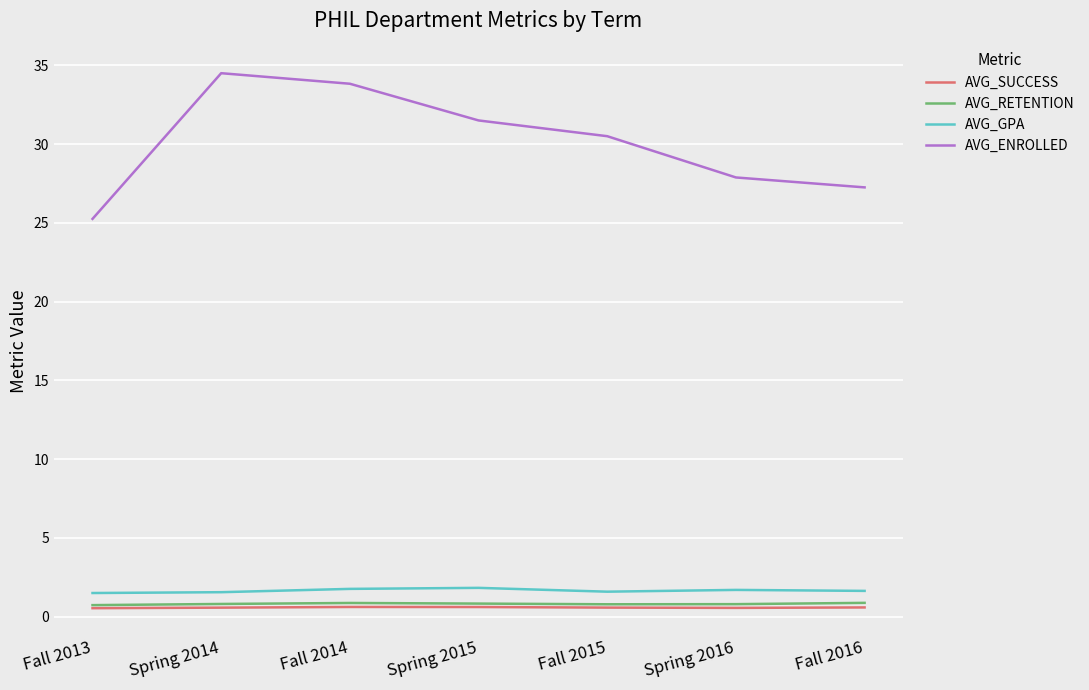

What is the greatest value displayed?

34.5